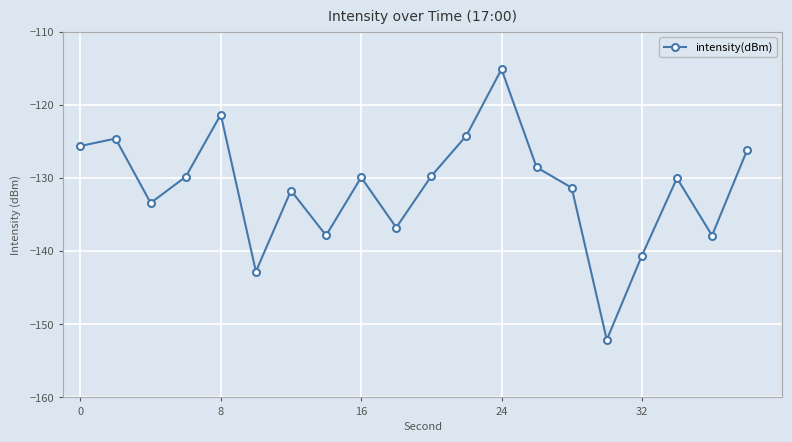

What is the greatest value displayed?

-115.1